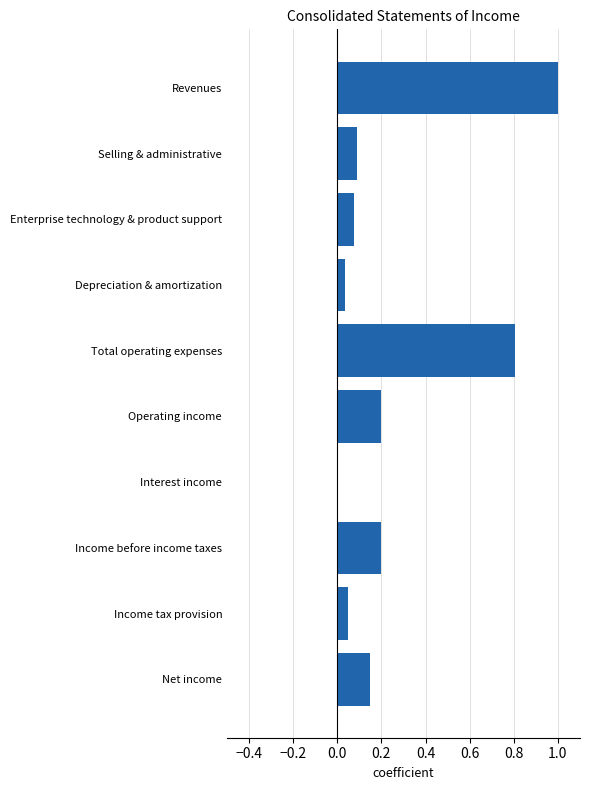

Count the number of categories in the chart.

10